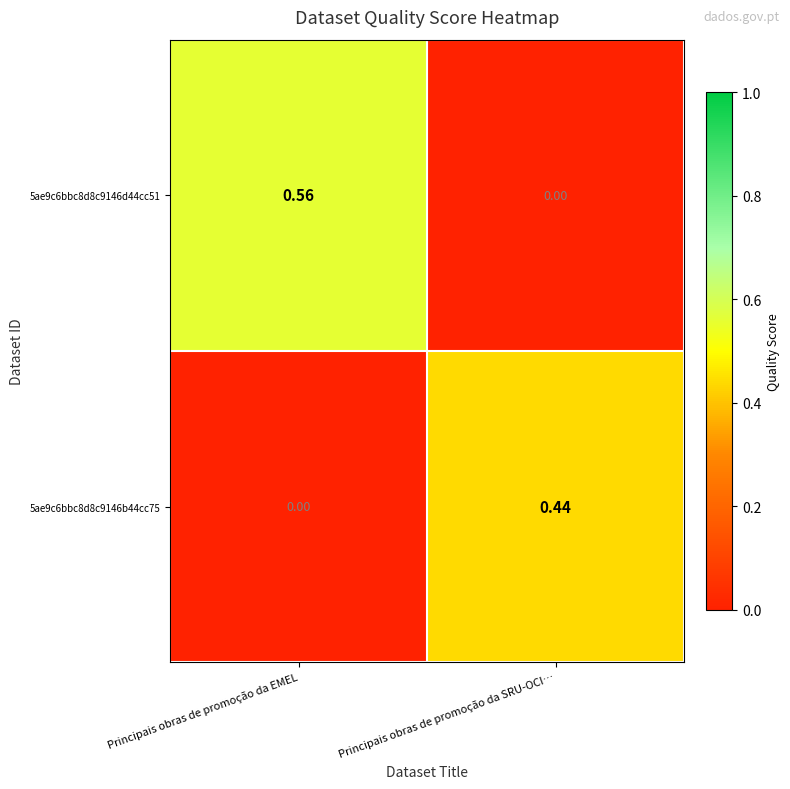

At which label does 5ae9c6bbc8d8c9146b44cc75 reach its minimum?

Principais obras de promoção da EMEL